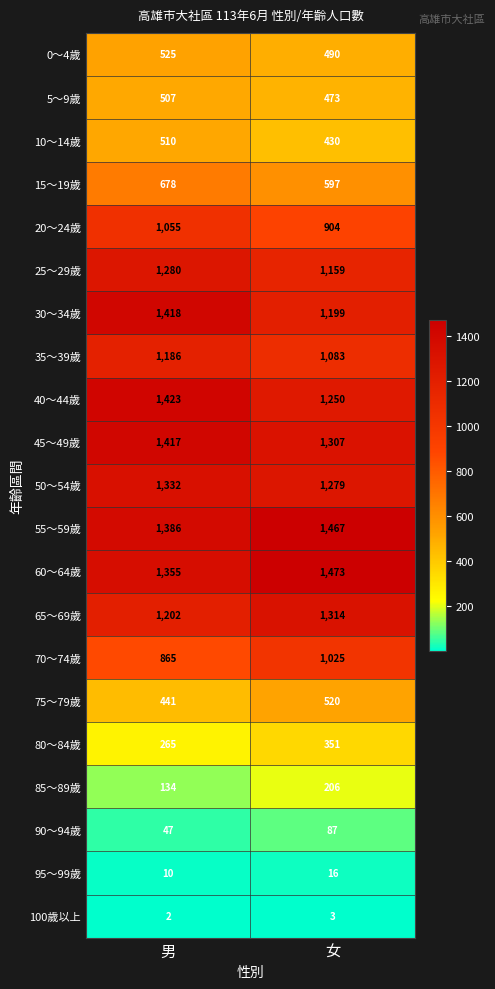

List the series in order of their peak value, lowest first.

100歲以上, 95～99歲, 90～94歲, 85～89歲, 80～84歲, 5～9歲, 10～14歲, 75～79歲, 0～4歲, 15～19歲, 70～74歲, 20～24歲, 35～39歲, 25～29歲, 65～69歲, 50～54歲, 45～49歲, 30～34歲, 40～44歲, 55～59歲, 60～64歲